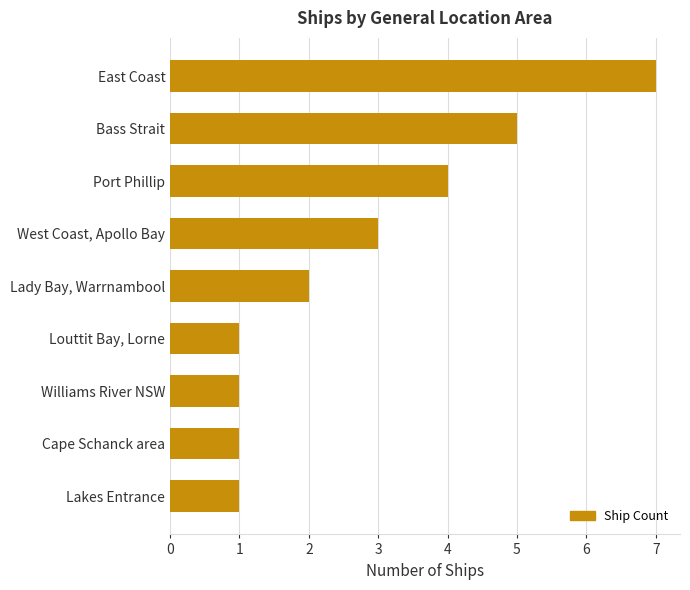

What is the maximum value shown in the chart?

7